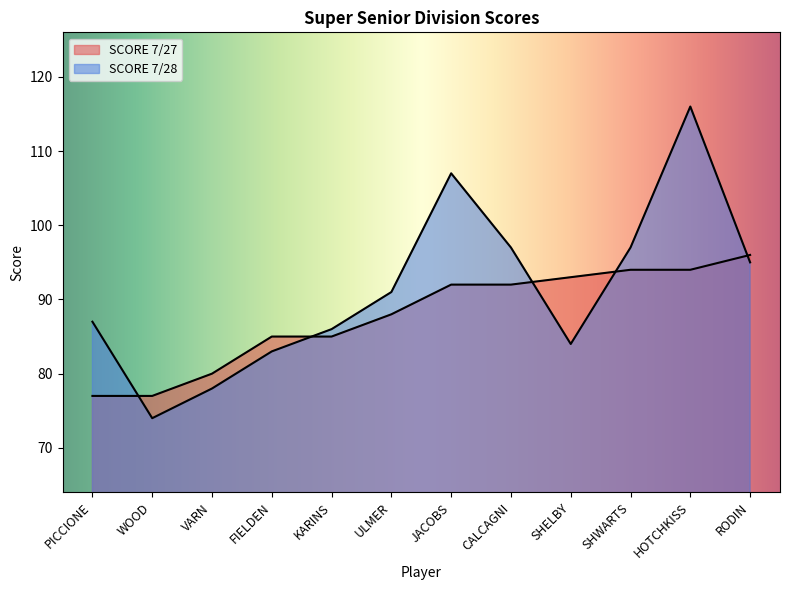

What value does the SCORE 7/28 series have at WOOD, to the nearest 10?

70